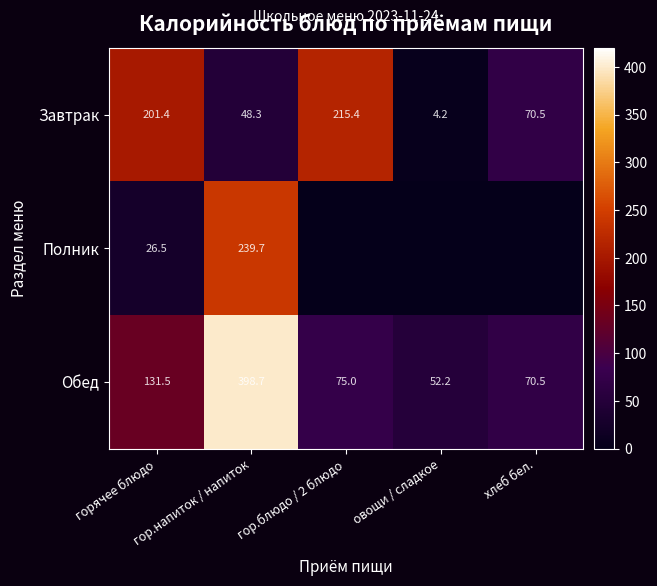

At which category is the sum across all series the highest?

гор.напиток / напиток